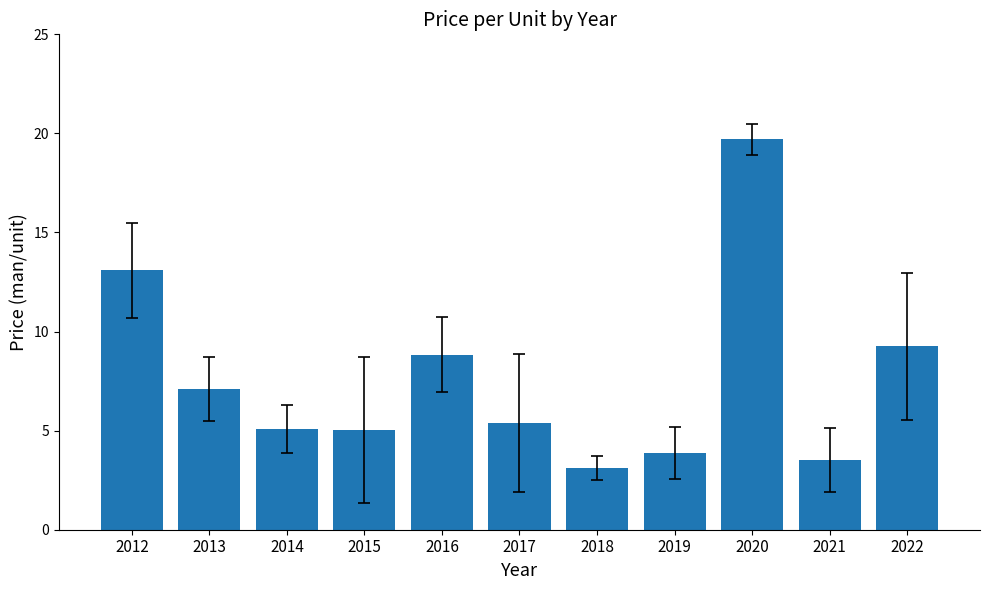

What is the smallest value displayed?

3.1